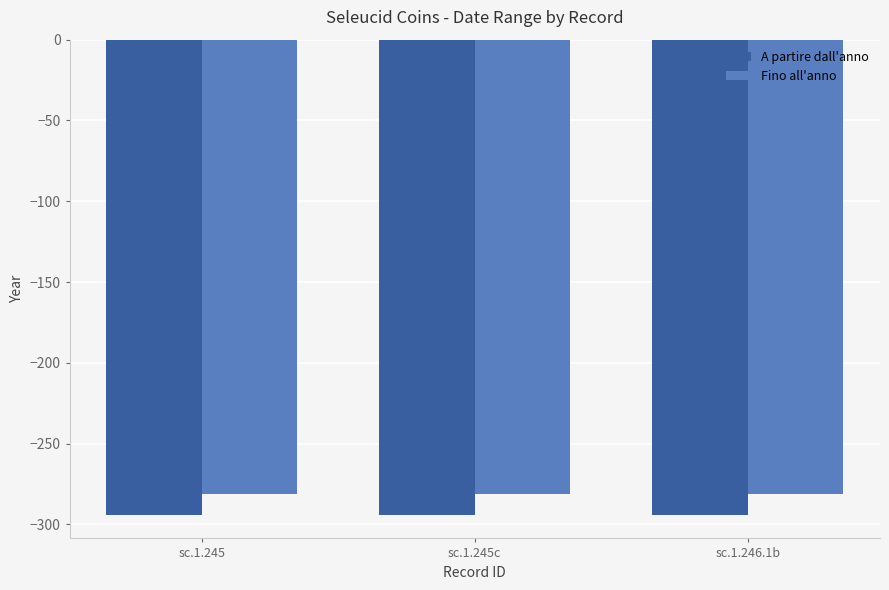

At how many categories does at least one series exceed -289?

3